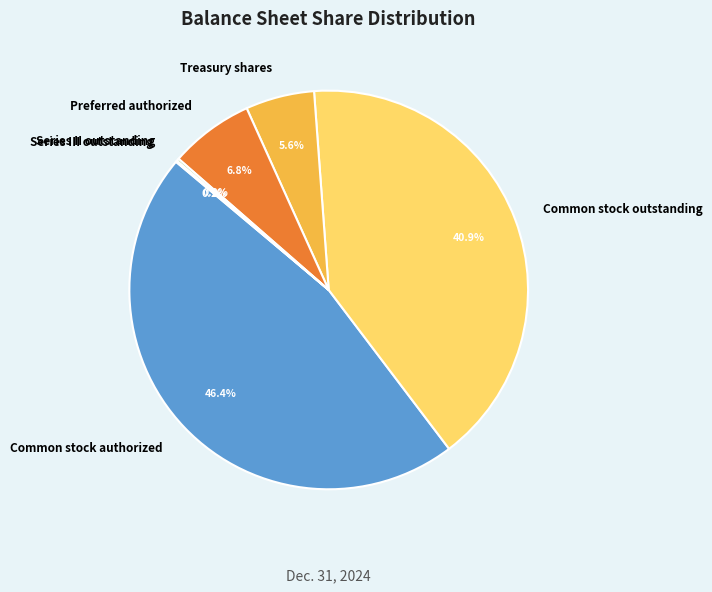

Is there a majority slice in this chart?

No